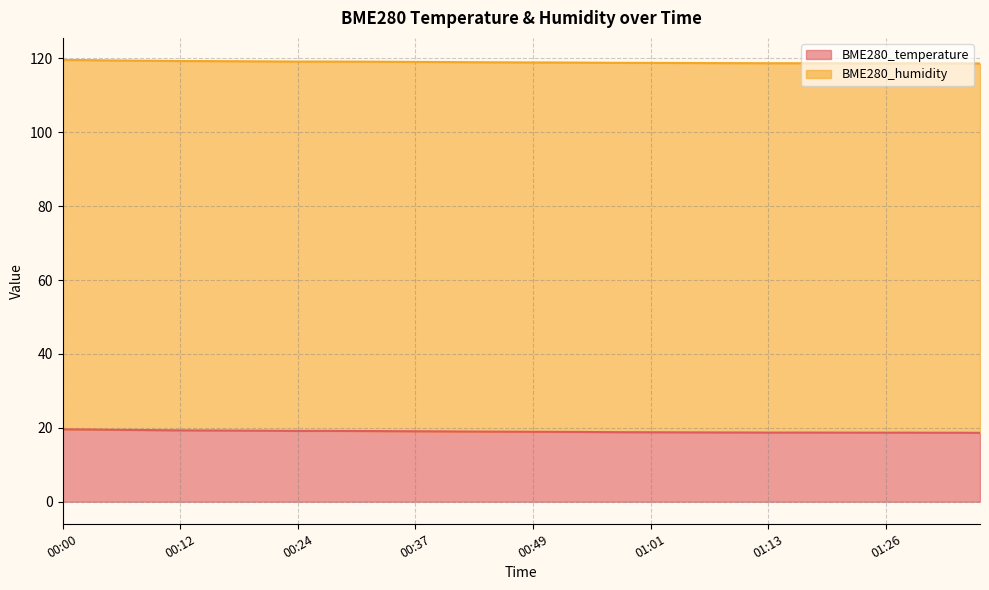

Read the value at 01:08.

18.7